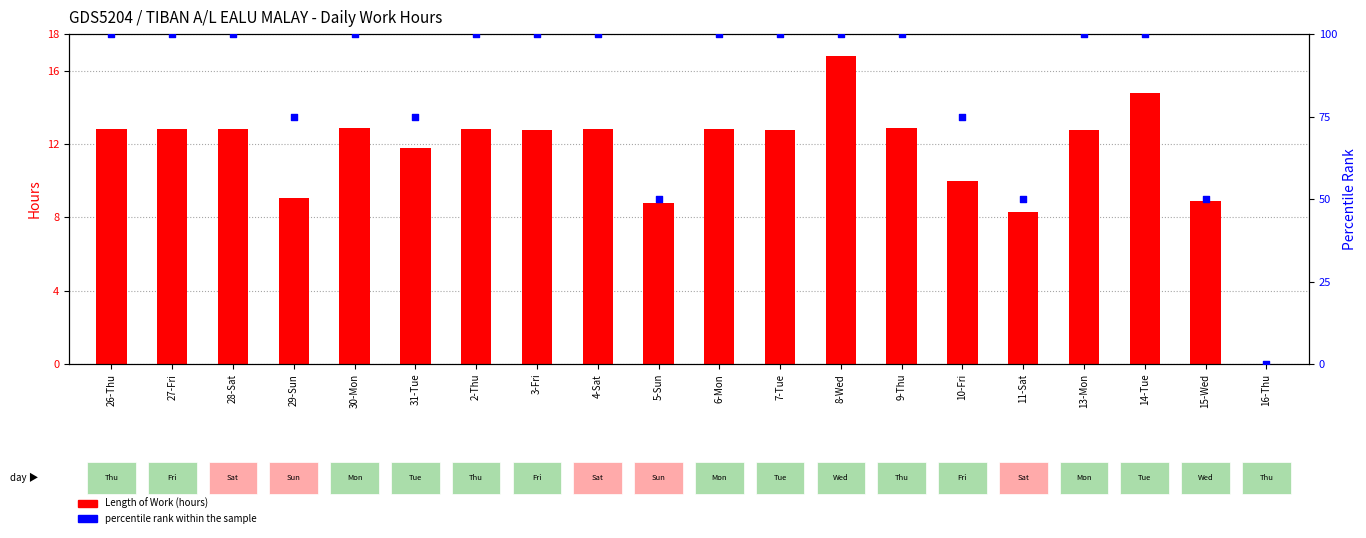

What is the total value across all series at 11-Sat?

58.3